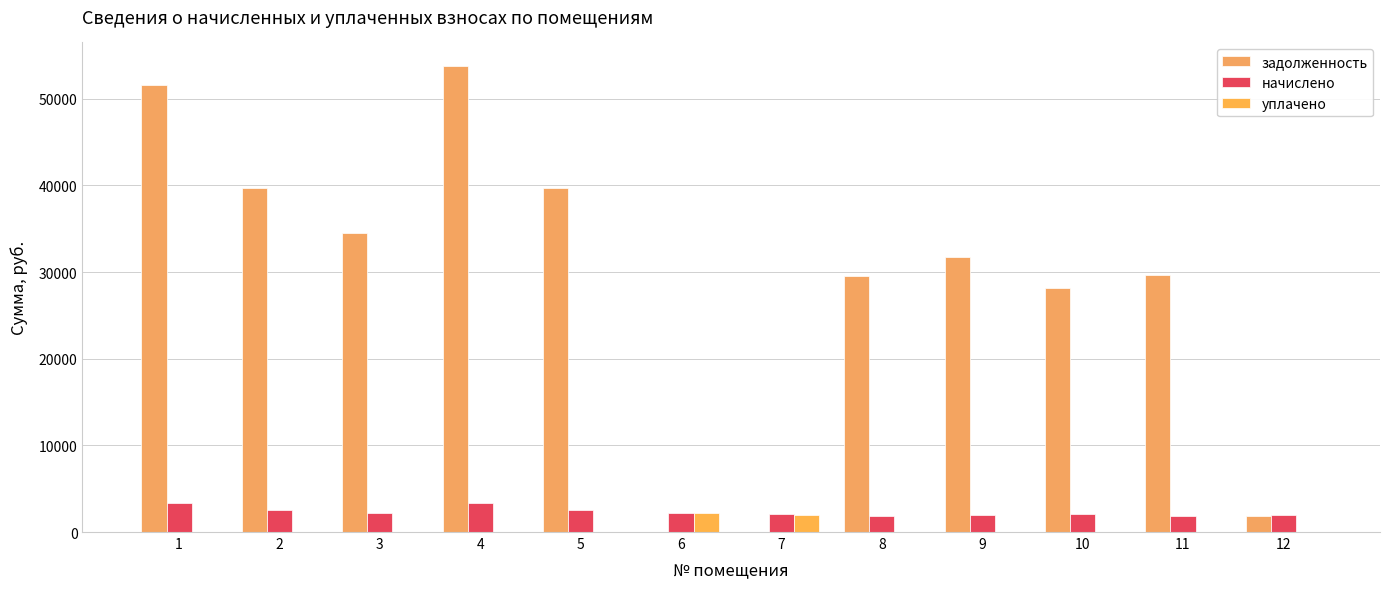

How many series are shown in this chart?

3